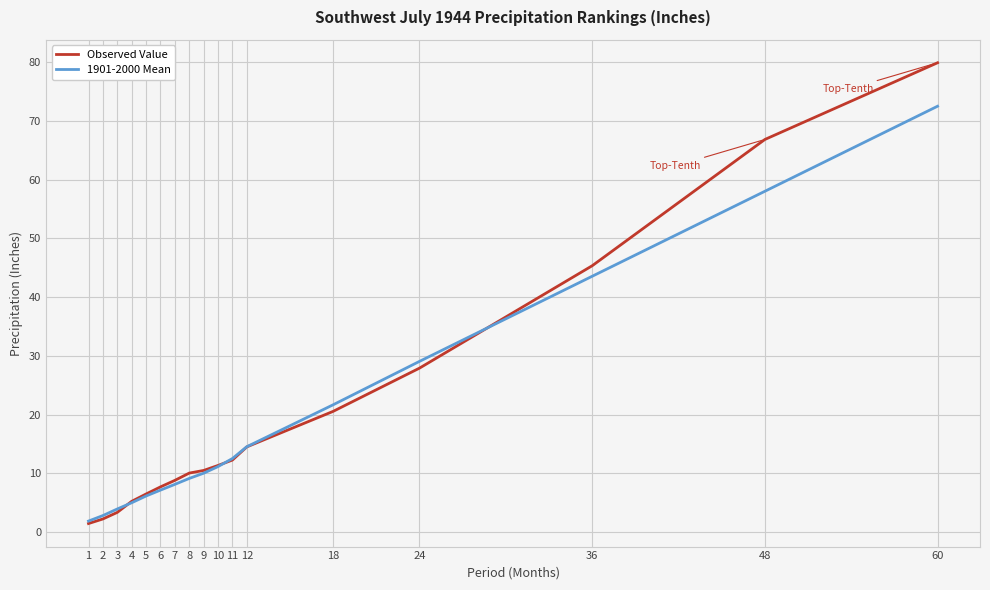

Which series has the largest total across all categories?

Observed Value